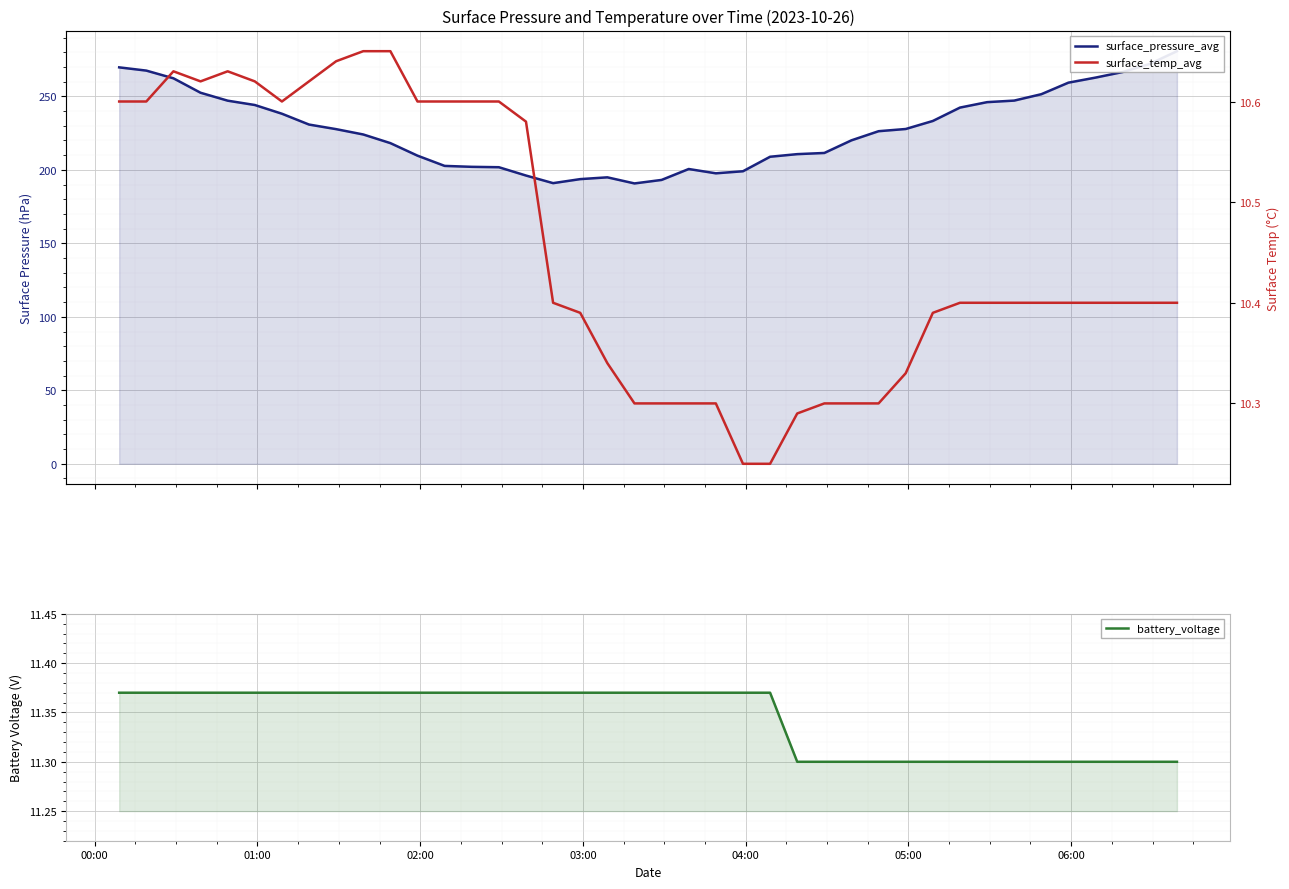

Which series has the largest total across all categories?

surface_pressure_avg